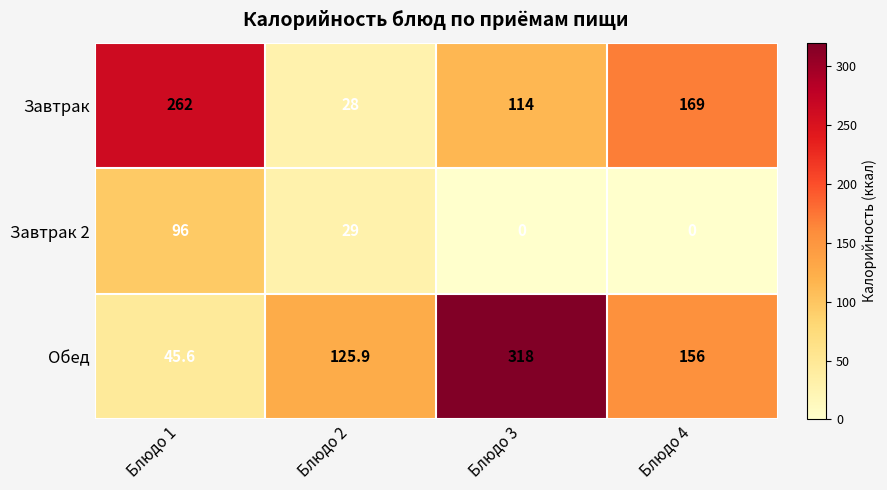

Which series has the largest total across all categories?

Обед